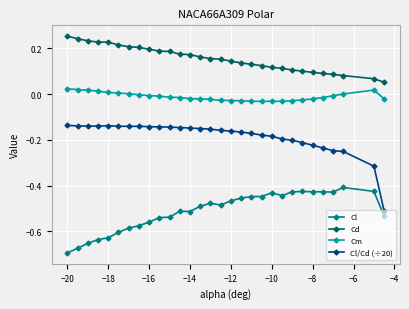

How many series are shown in this chart?

4